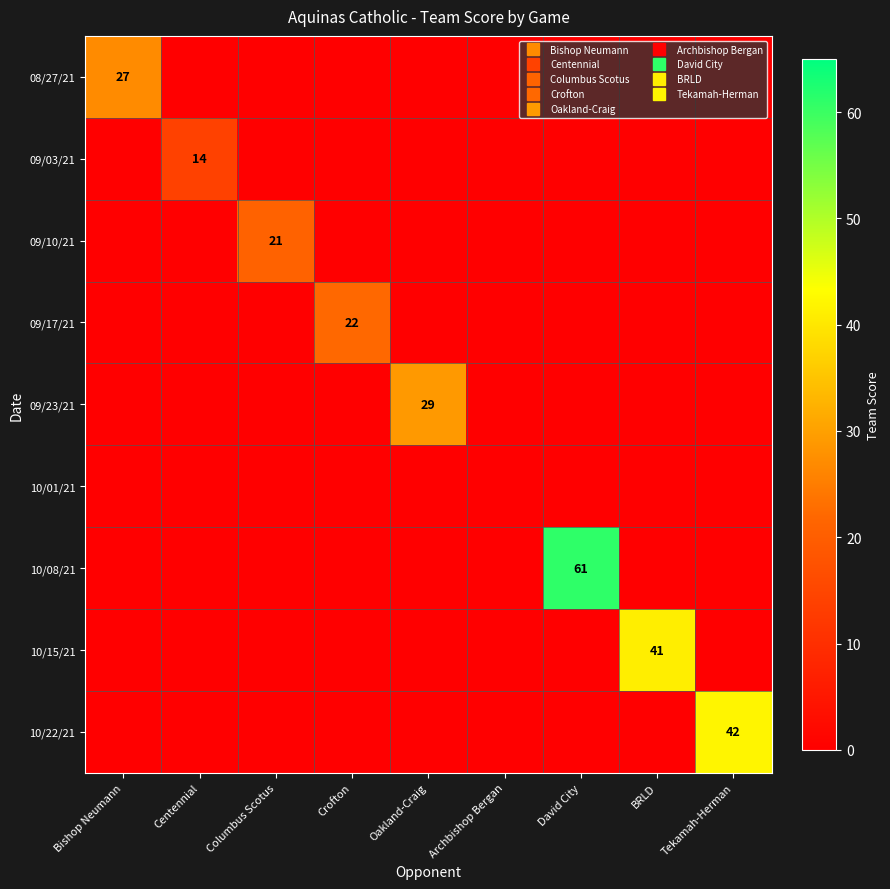

Which series changed the most between Oakland-Craig and BRLD?

10/15/21